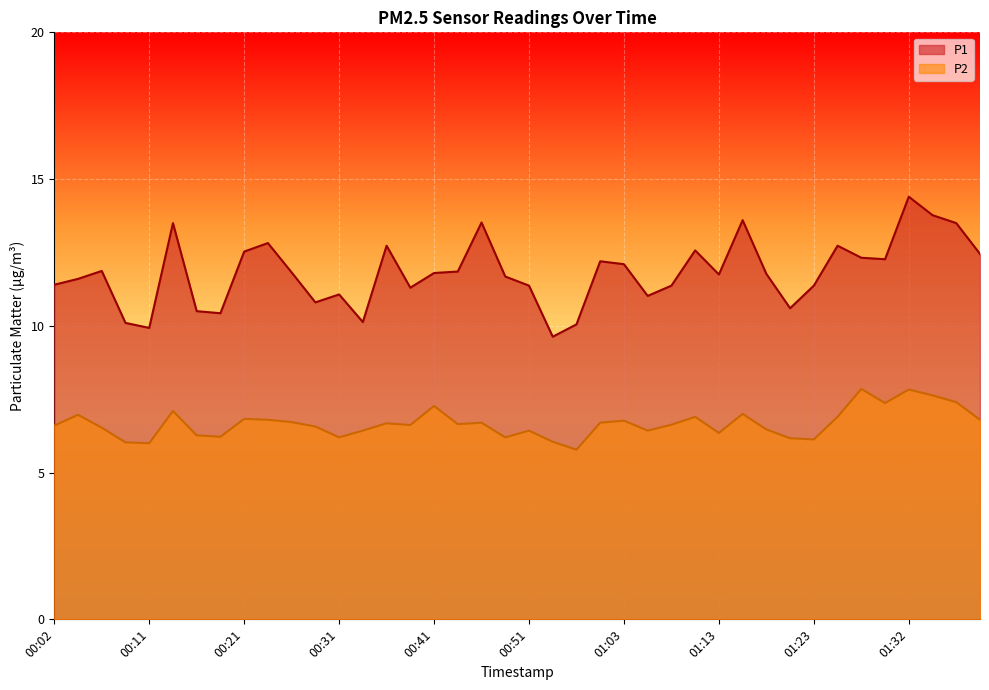

What is the difference between the maximum and minimum values in the P2 series?

2.1